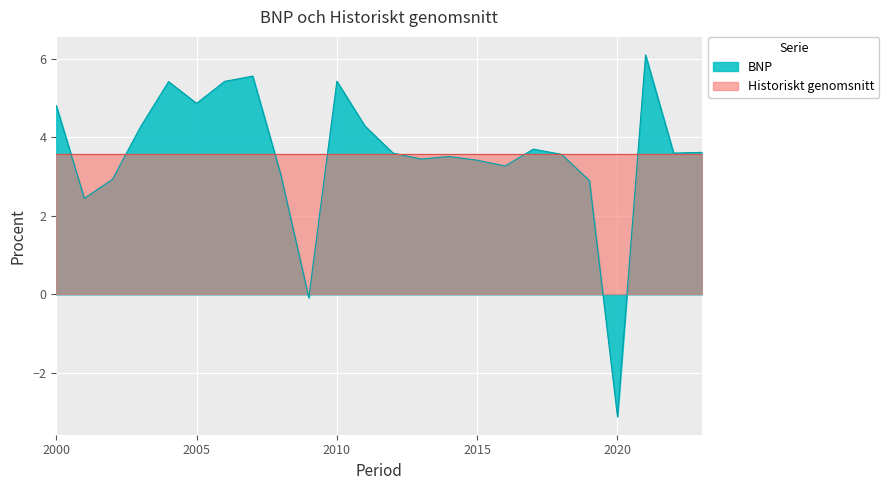

The chart shows a value of 4.1 at 2001. True or false?

False